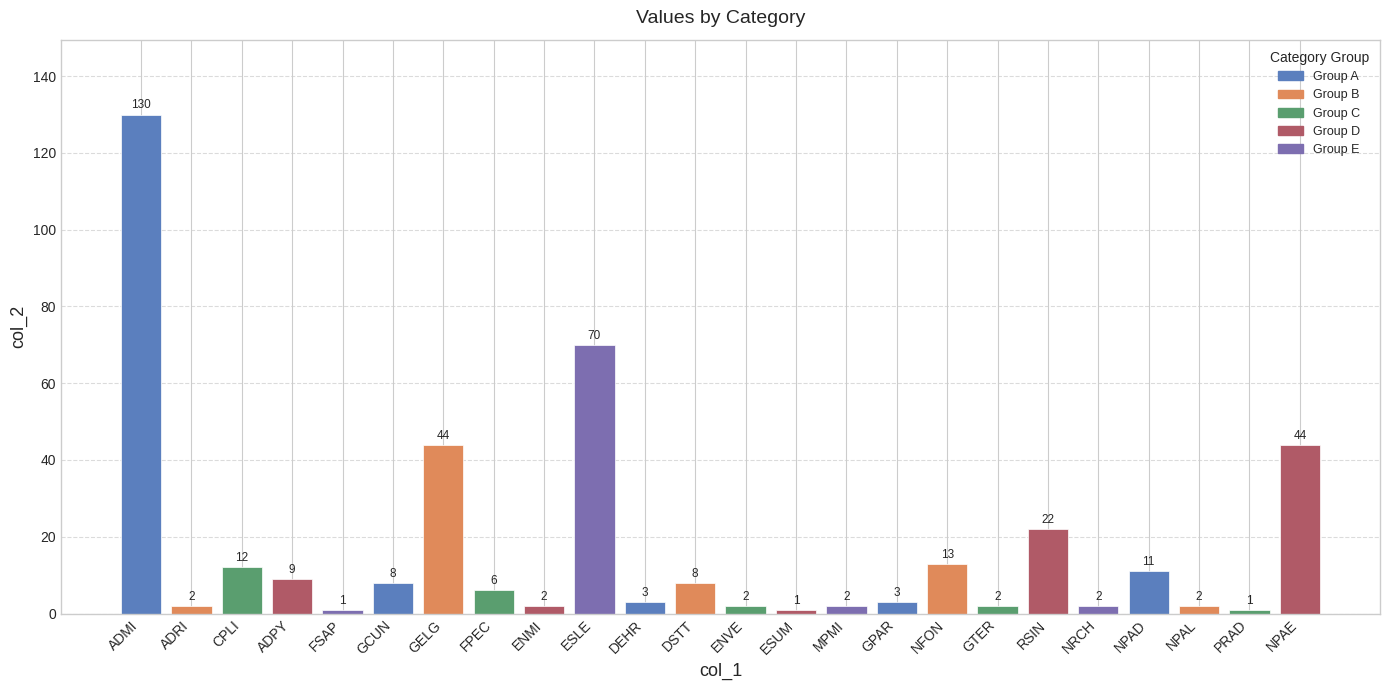

What is the ratio of the value at NPAL to the value at GTER?

1.0